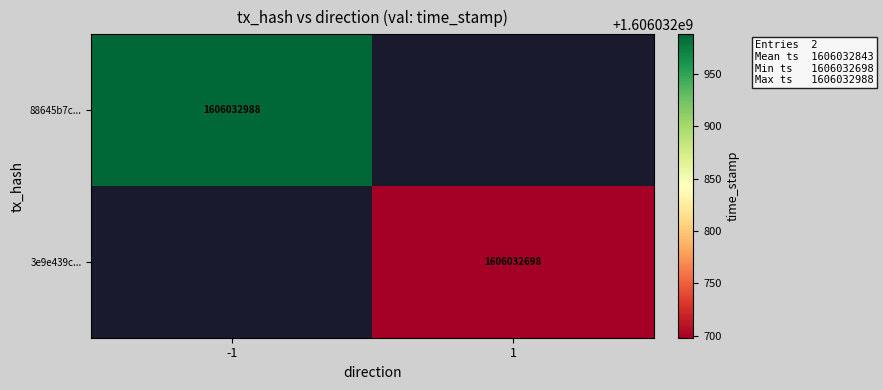

What is the sum of the 88645b7c3c63c9bdd9ea049b5c8d6be4c9601f5 values at direction and time_stamp?

1606032987